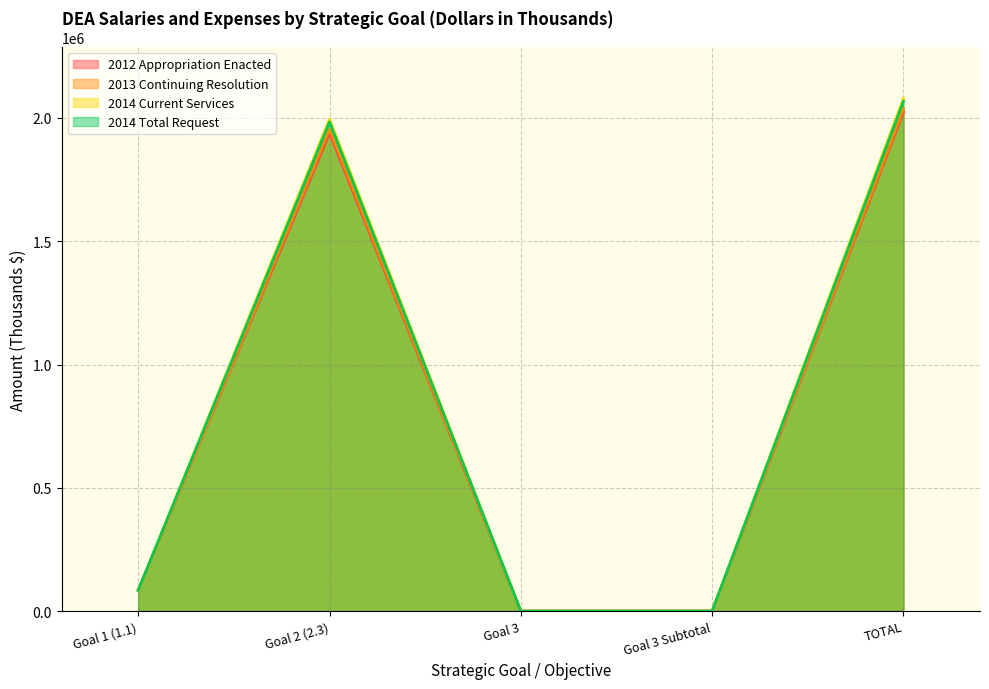

Rank the categories by 2014 Current Services value from lowest to highest.

Goal 3, Goal 3 Subtotal, Goal 1 (1.1), Goal 2 (2.3), TOTAL